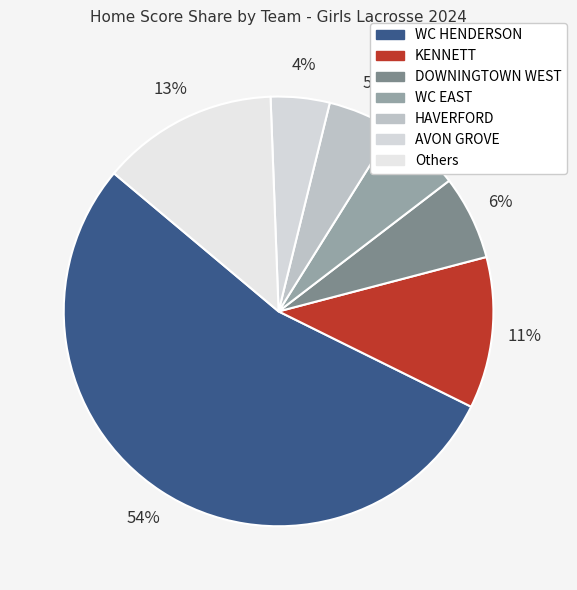

Does any single category account for the majority?

Yes